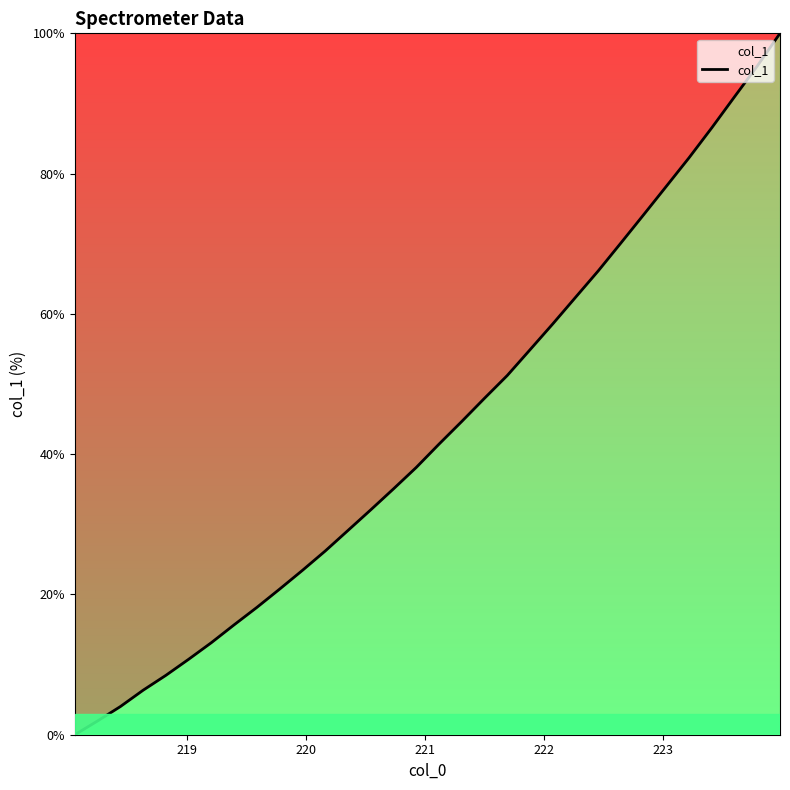

What is the difference between the maximum and minimum values?

100.0